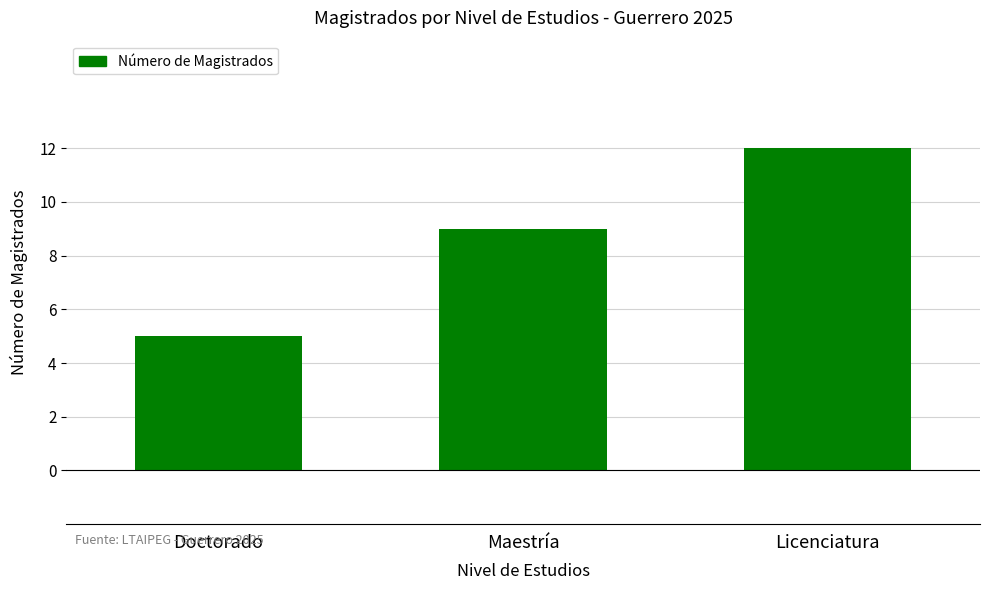

List the labels in order of value, largest first.

Licenciatura, Maestría, Doctorado